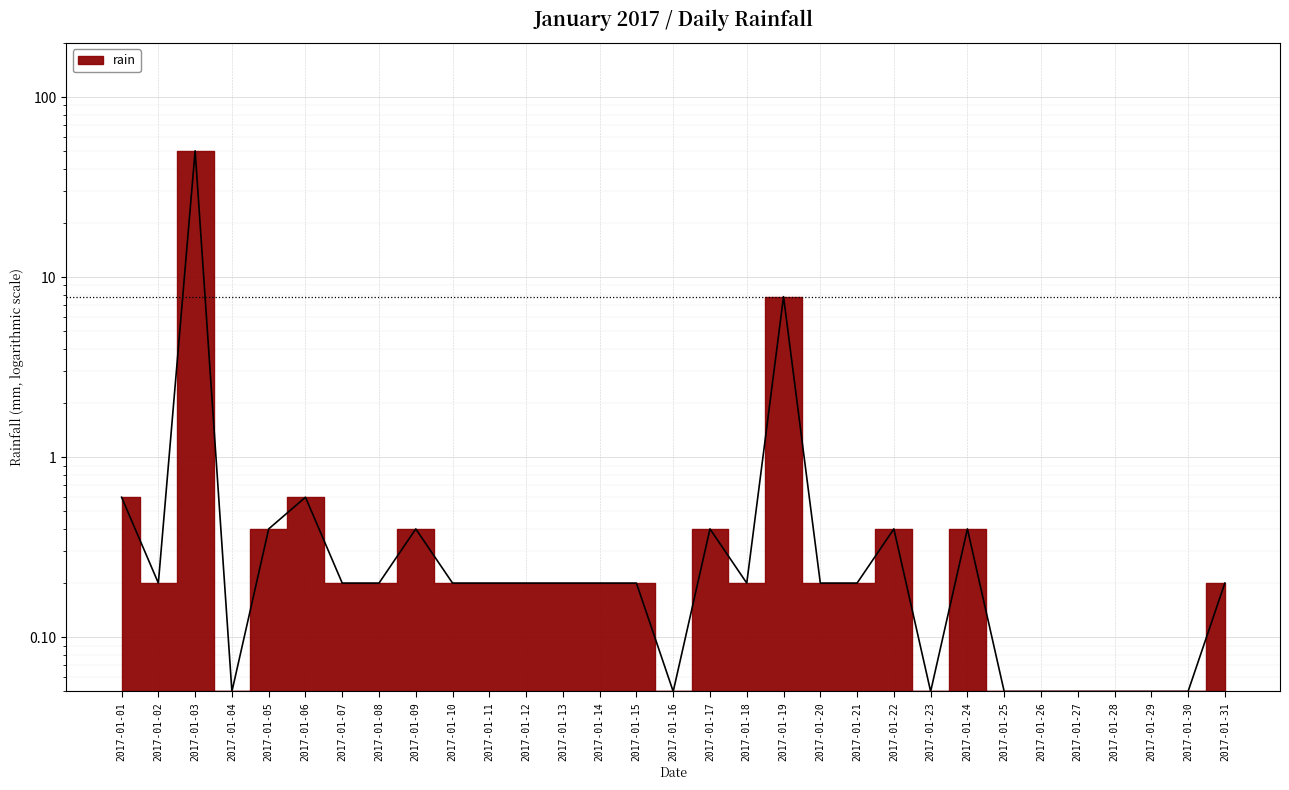

Reading right to left, list all the values displayed in this chart.

2017-01-31=0.2	2017-01-30=0.1	2017-01-29=0.1	2017-01-28=0.1	2017-01-27=0.1	2017-01-26=0.1	2017-01-25=0.1	2017-01-24=0.4	2017-01-23=0.1	2017-01-22=0.4	2017-01-21=0.2	2017-01-20=0.2	2017-01-19=7.8	2017-01-18=0.2	2017-01-17=0.4	2017-01-16=0.1	2017-01-15=0.2	2017-01-14=0.2	2017-01-13=0.2	2017-01-12=0.2	2017-01-11=0.2	2017-01-10=0.2	2017-01-09=0.4	2017-01-08=0.2	2017-01-07=0.2	2017-01-06=0.6	2017-01-05=0.4	2017-01-04=0.1	2017-01-03=50.4	2017-01-02=0.2	2017-01-01=0.6